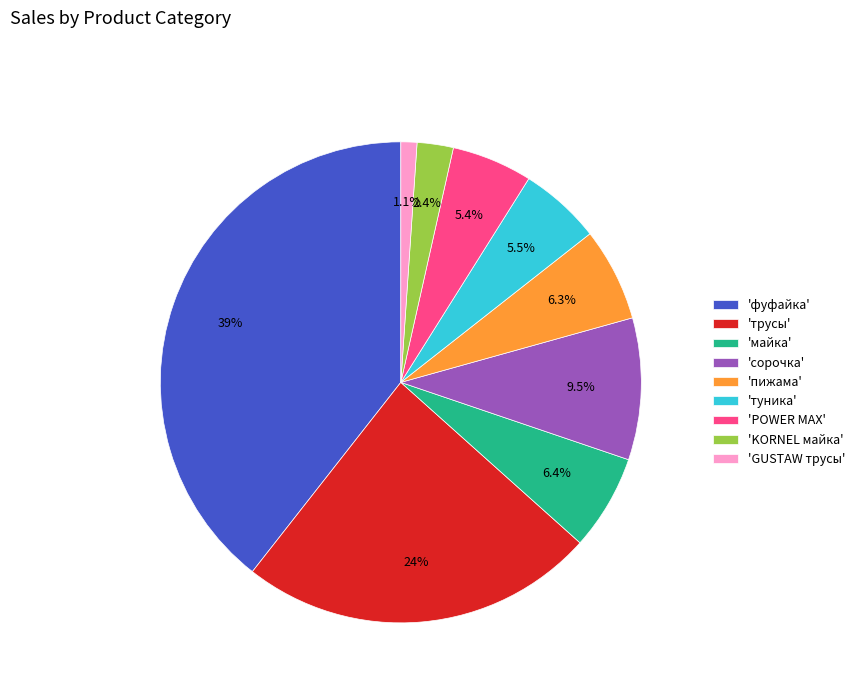

What percentage is NOT represented by 'майка'?

93.6%